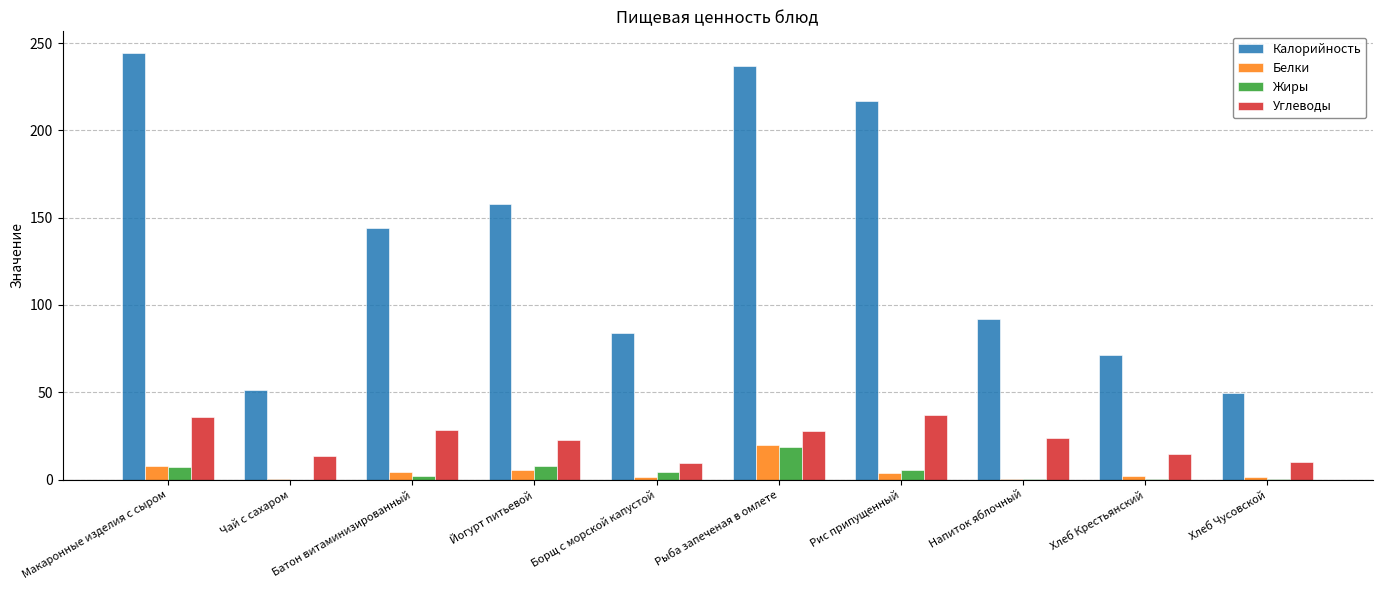

What is the sum of the Калорийность values at Рыба запеченая в омлете and Макаронные изделия с сыром?

481.1